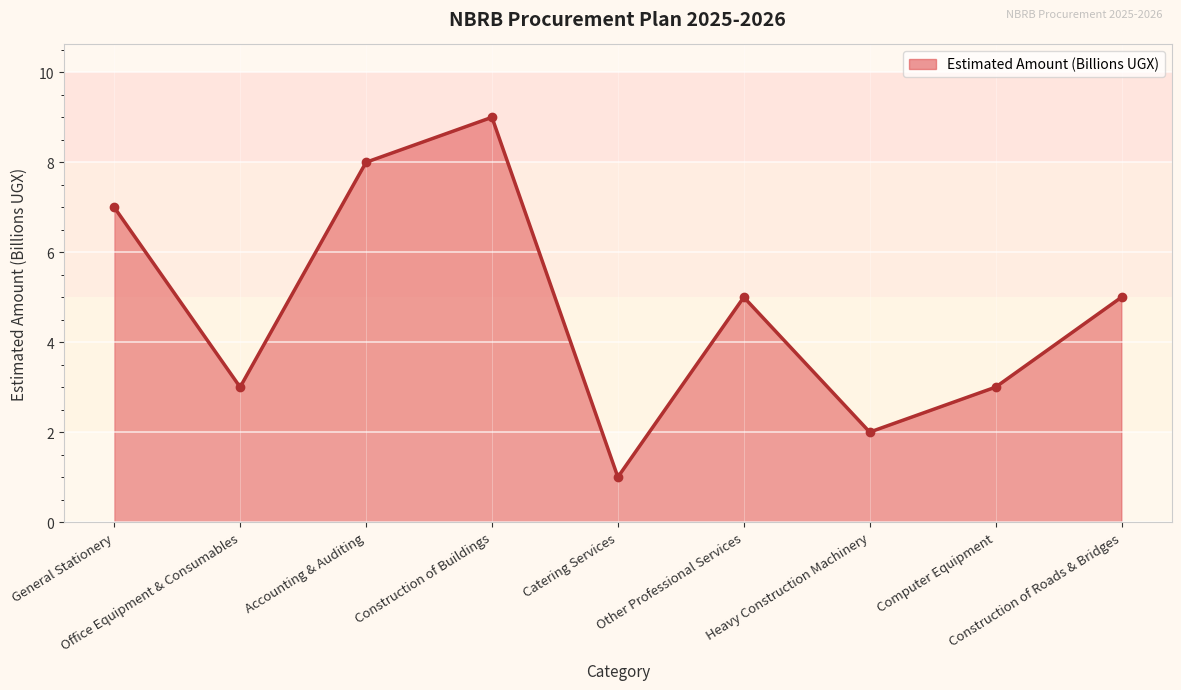

How many interior local valleys (lower than both neighbors) does the data have?

3